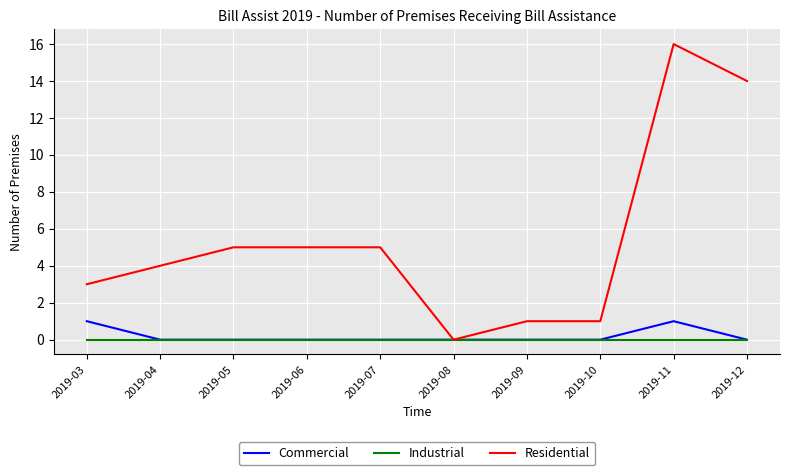

What is the greatest value displayed?

16